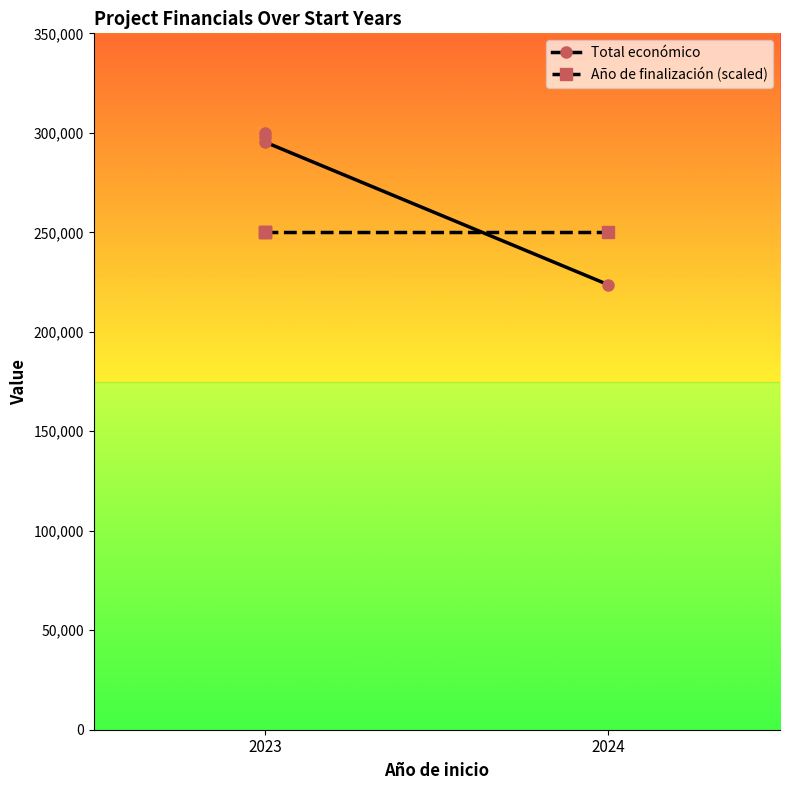

How many times do Total económico and Año de finalización (scaled) cross each other?

1